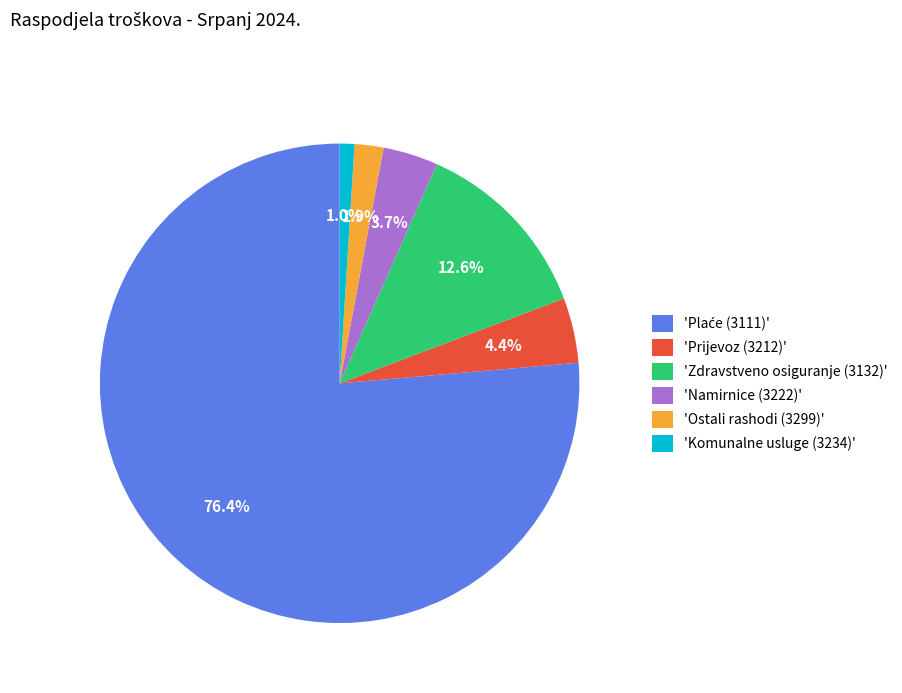

Which category has the smallest portion of the pie?

'Komunalne usluge (3234)'